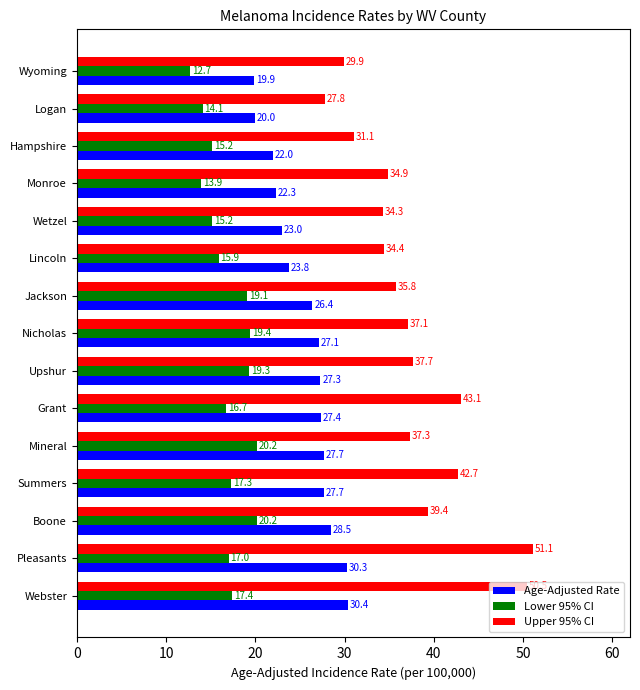

What is the difference between the maximum and minimum values in the Upper 95% CI series?

23.3